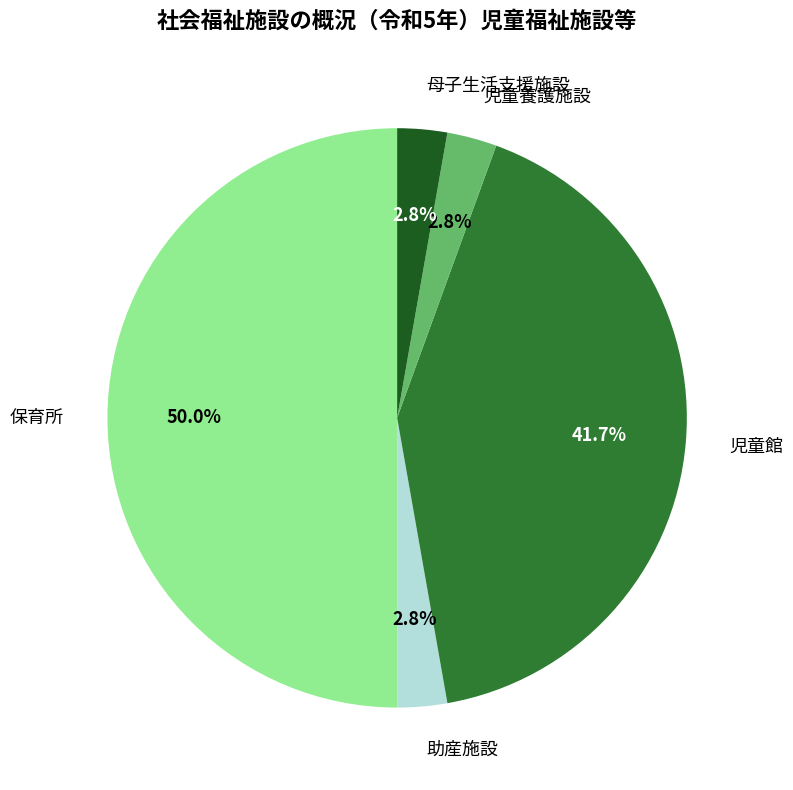

How much of the chart is everything except 助産施設?

97.2%